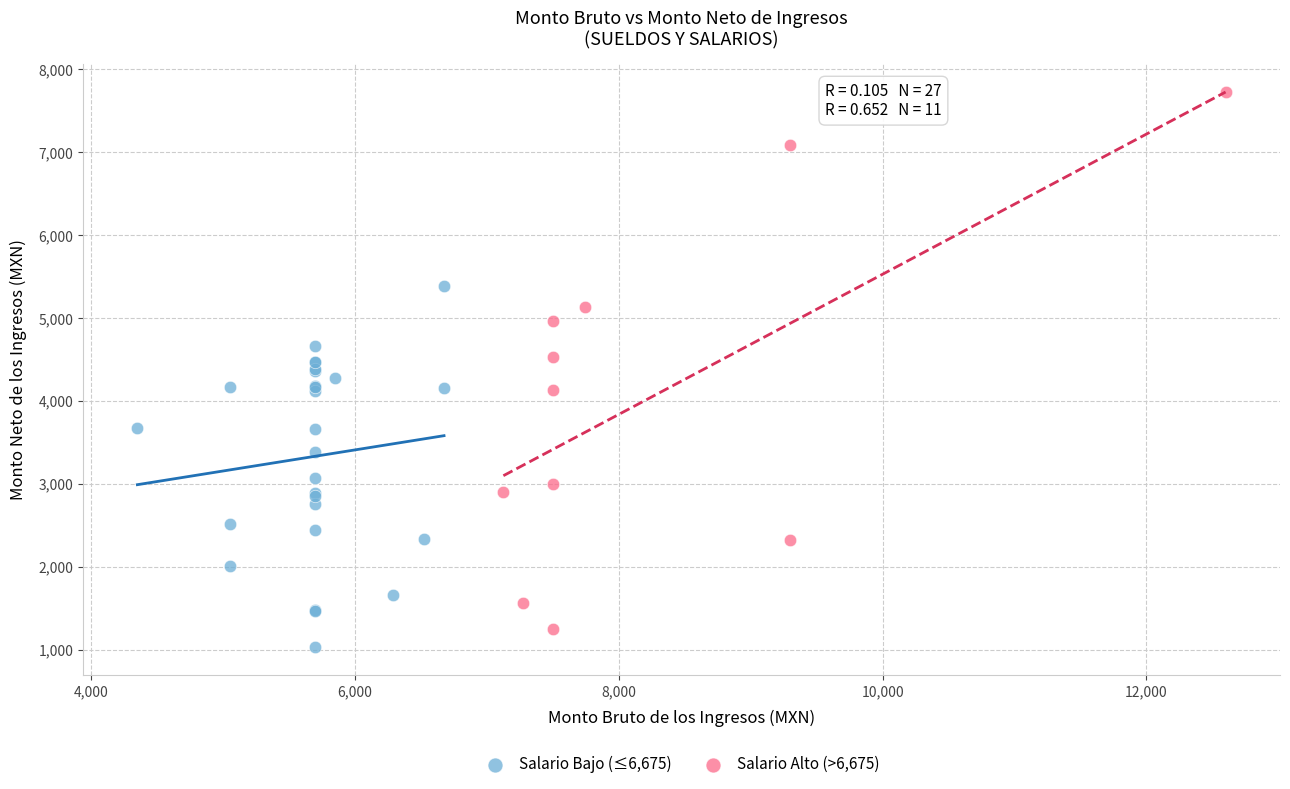

Which series has the widest spread of Y values?

Salario Alto (>6,675)